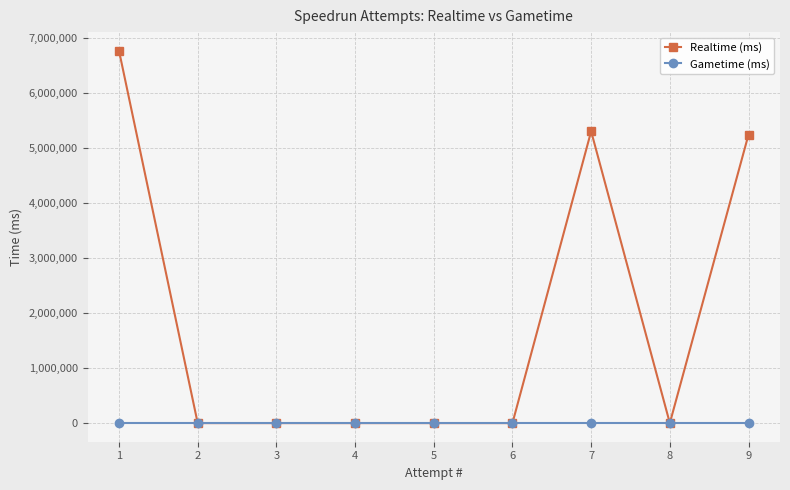

The value of Realtime (ms) at 8 is -2916423. True or false?

False